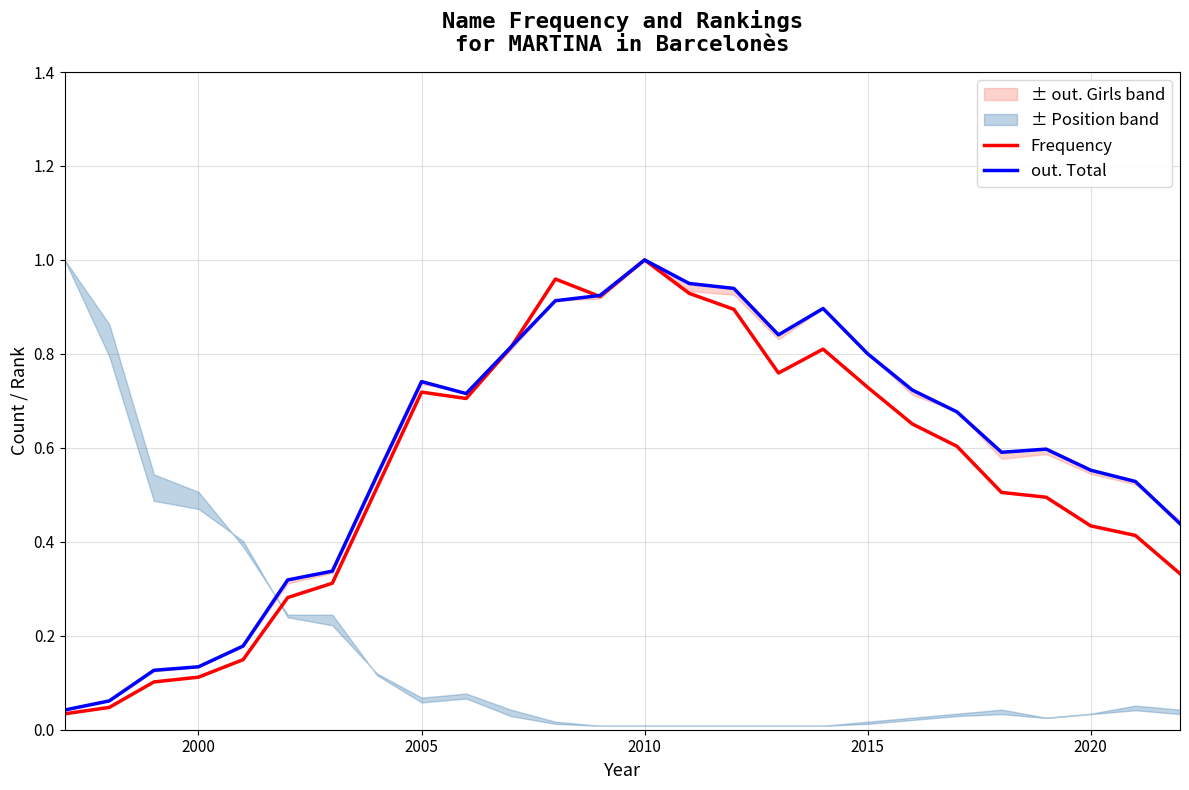

Which category has the highest value in the Frequency series?

2010